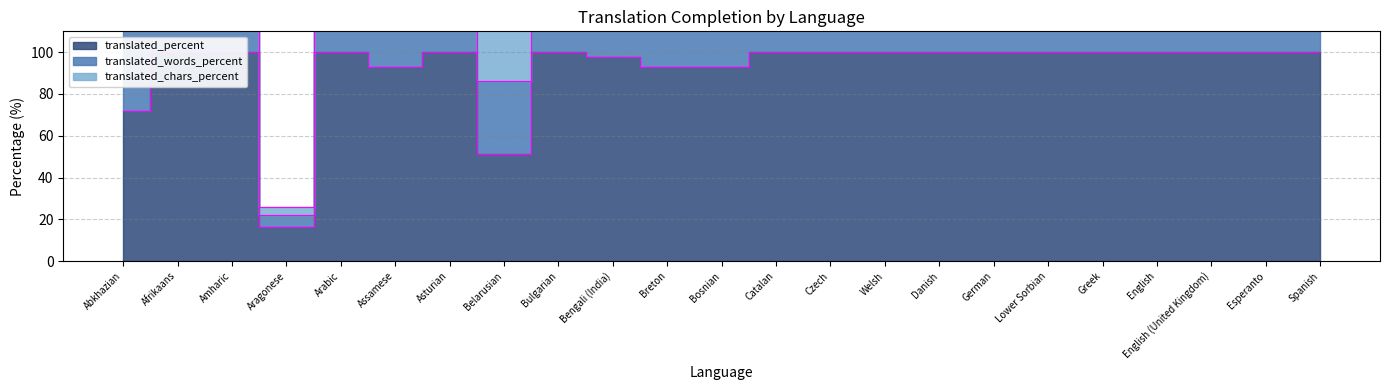

True or false: translated_percent and translated_words_percent cross at least once.

False